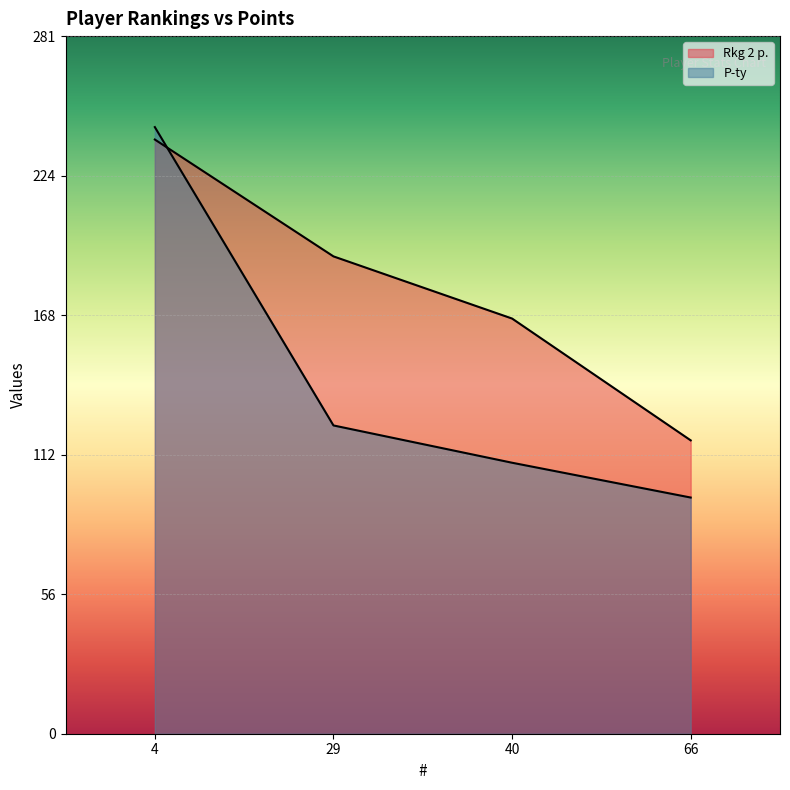

What is the difference between the highest and lowest values at 4?

5